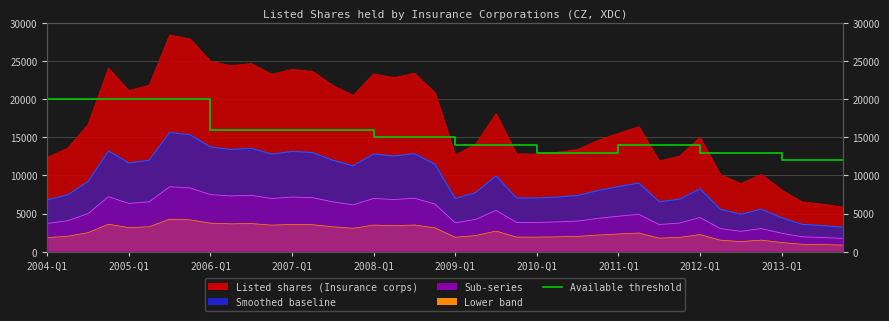

What is the change in value from 11 to 29?

-2000